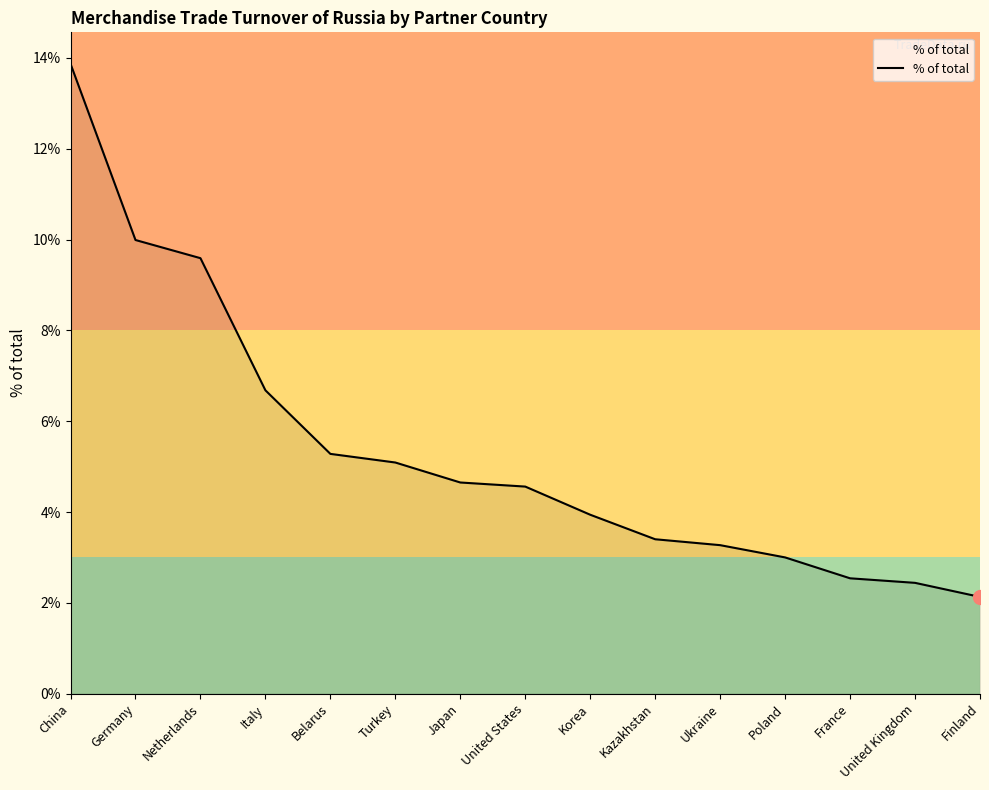

The chart shows a value of 2.1 at Finland. True or false?

True